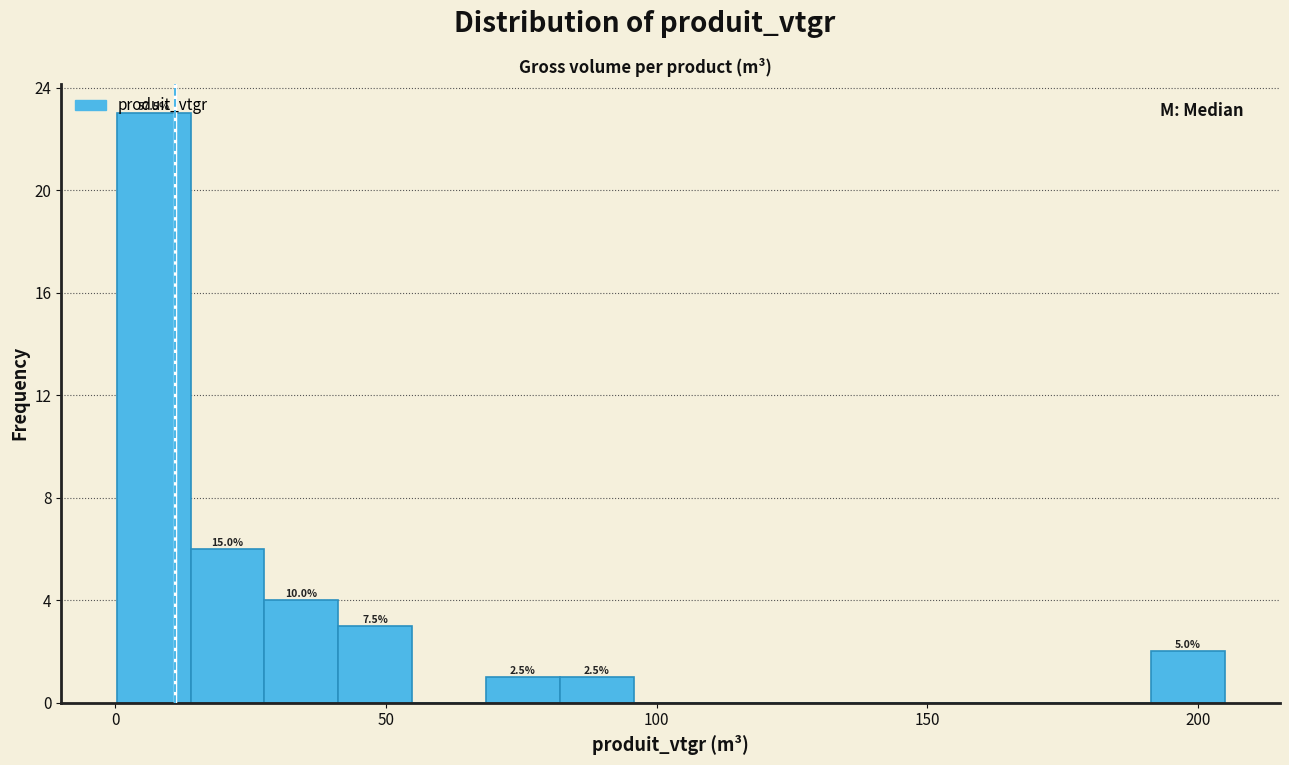

Around what value on the x-axis is the tallest bar? Give the approximate position of its centre, as read against the axis.

5